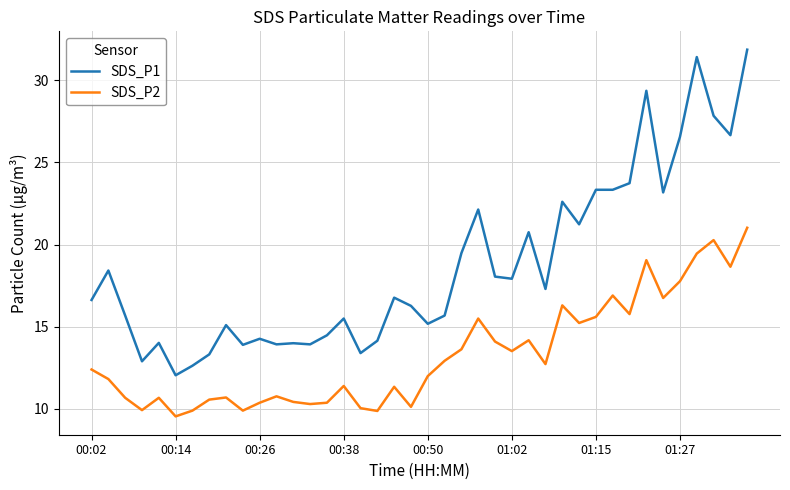

True or false: SDS_P1 and SDS_P2 cross at least once.

False